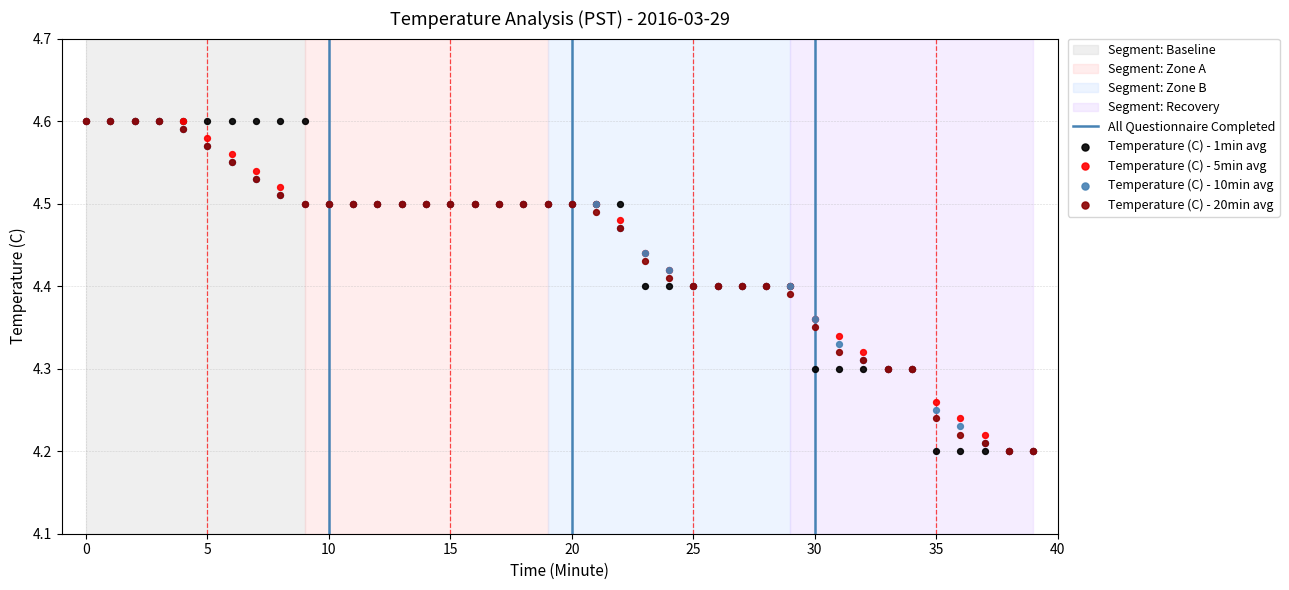

Which series reaches the minimum Y coordinate?

Temperature (C) - 1min avg